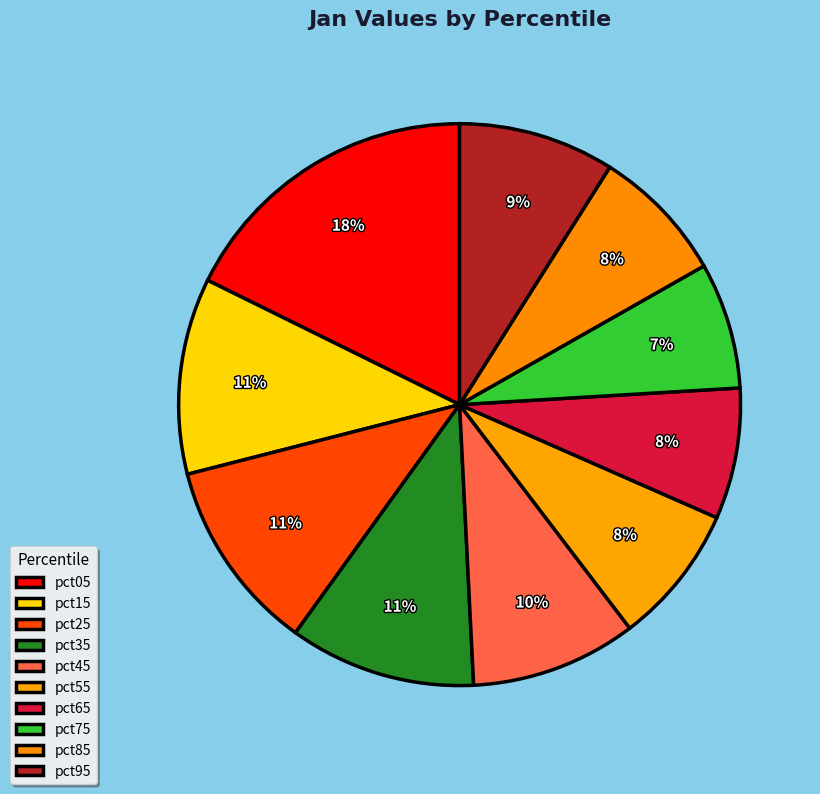

To the nearest percent, what percentage of the pie is pct65?

8%